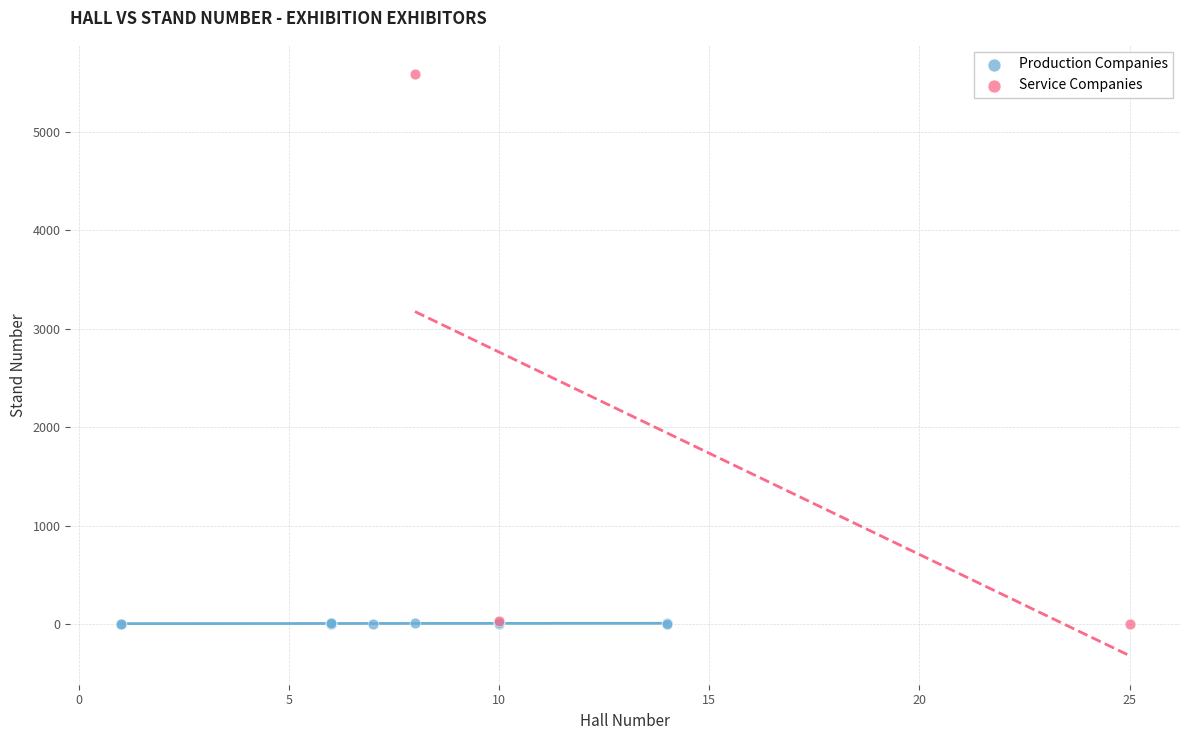

Which series has the largest Y range (max minus min)?

Service Companies